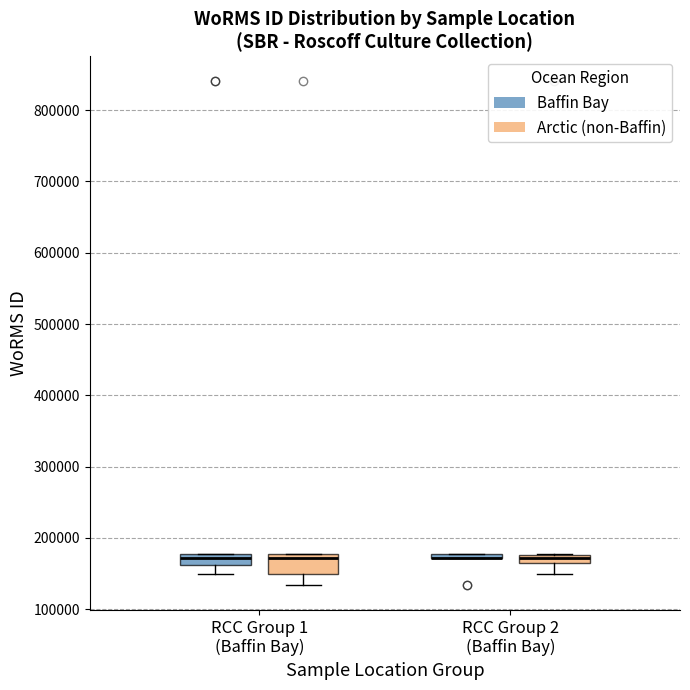

Comparing the boxes themselves (not the whiskers), which one is the tallest?

RCC Group 1 (Baffin Bay) (Arctic (non-Baffin))